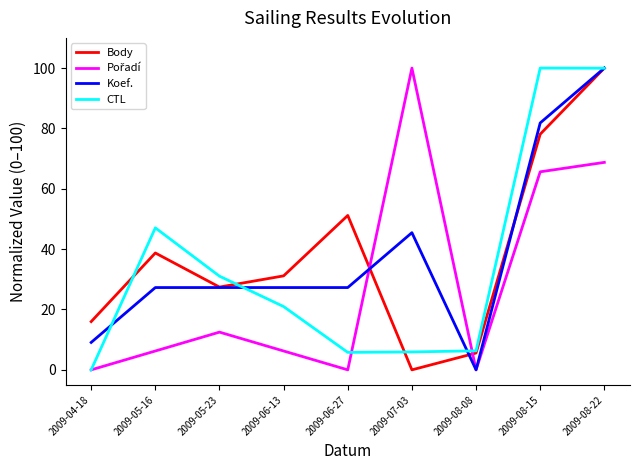

Where is Koef. nearest to the value 50?

2009-07-03